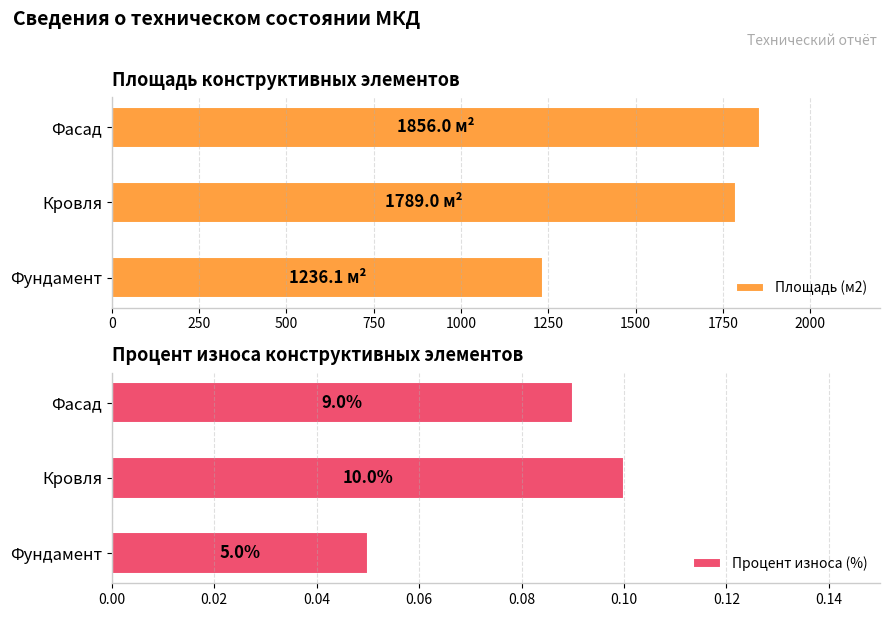

True or false: Площадь (м2) has a value of 1789.0 at Кровля.

True